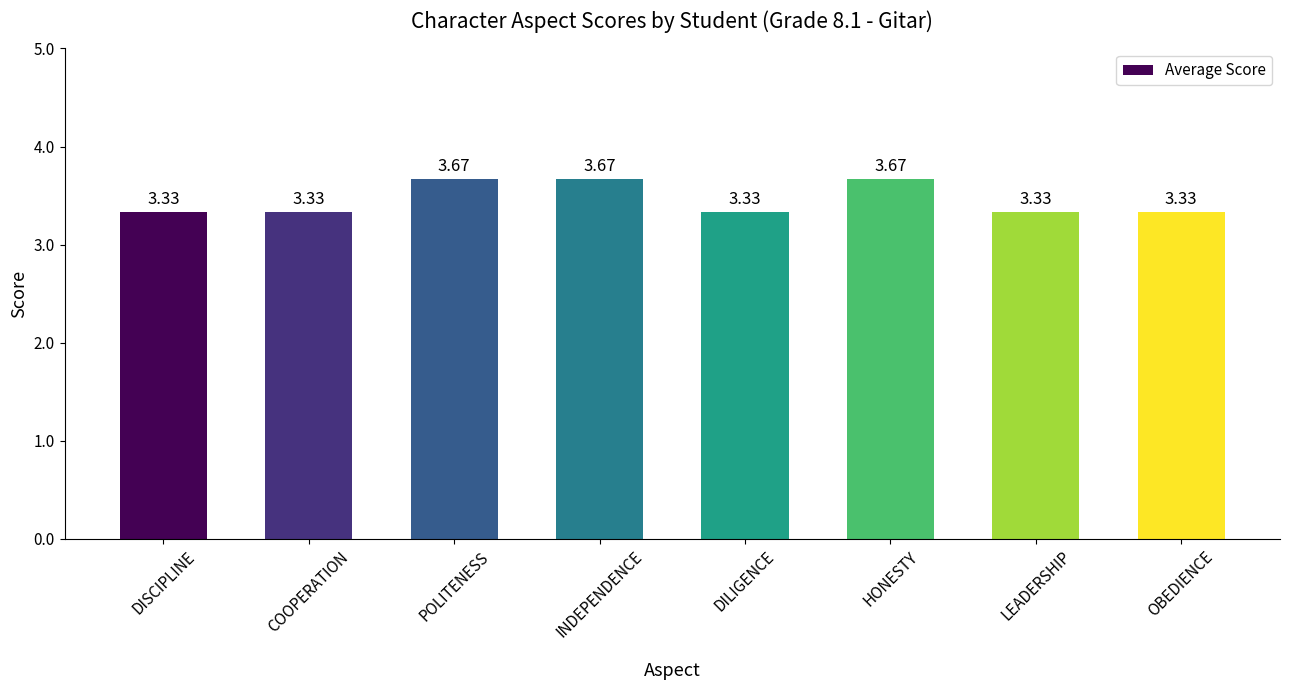

What is the label of the 7th bar from the right?

COOPERATION